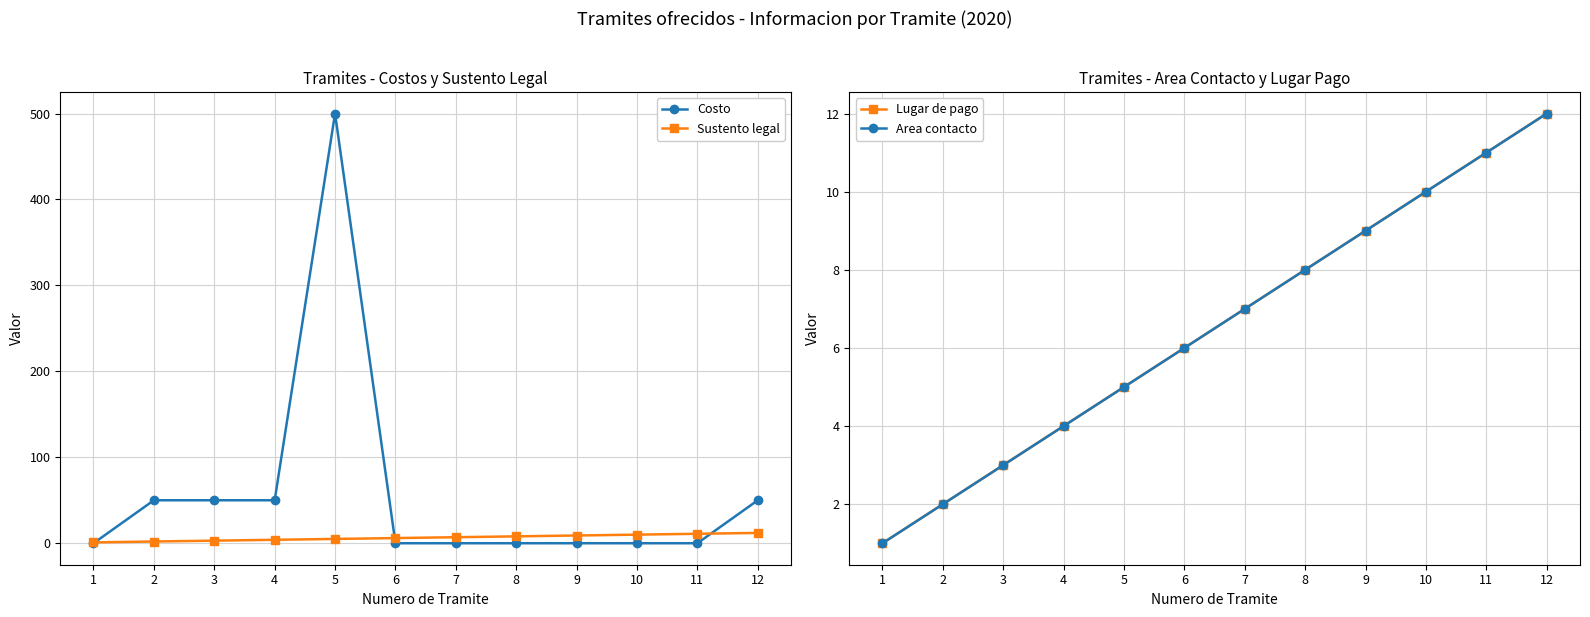

What is the highest value of the Sustento legal series?

12